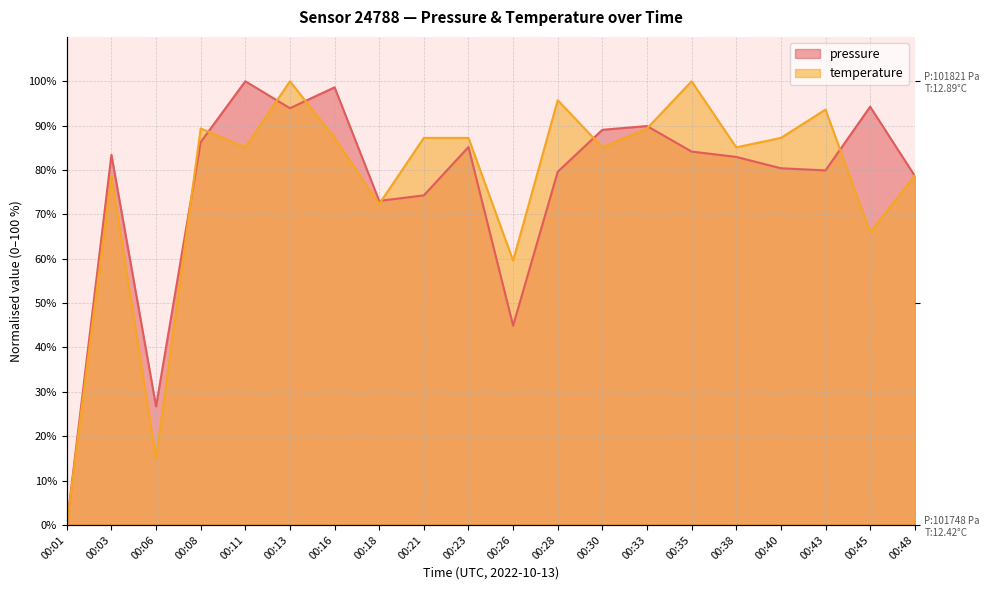

Where is the first local minimum for pressure?

00:06